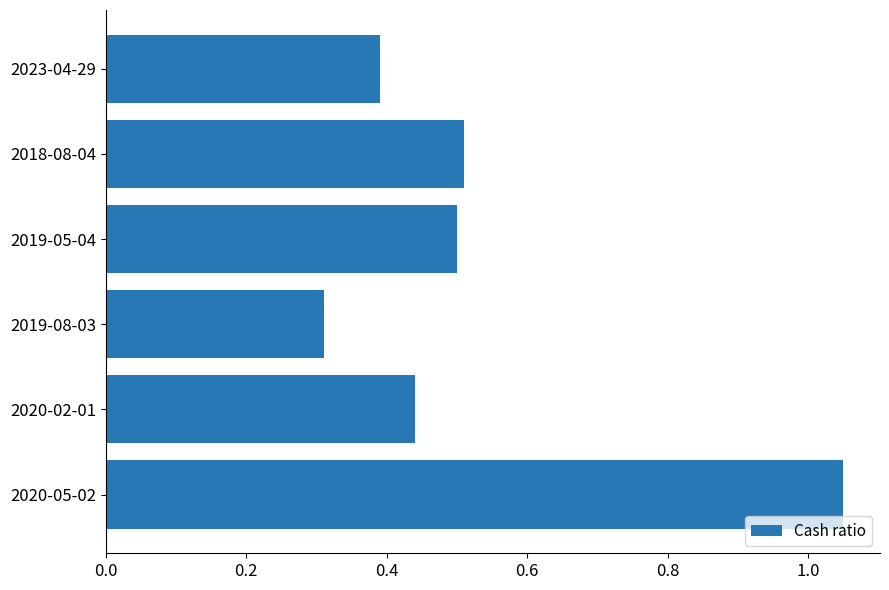

Rank the categories by value from highest to lowest.

2020-05-02, 2018-08-04, 2019-05-04, 2020-02-01, 2023-04-29, 2019-08-03